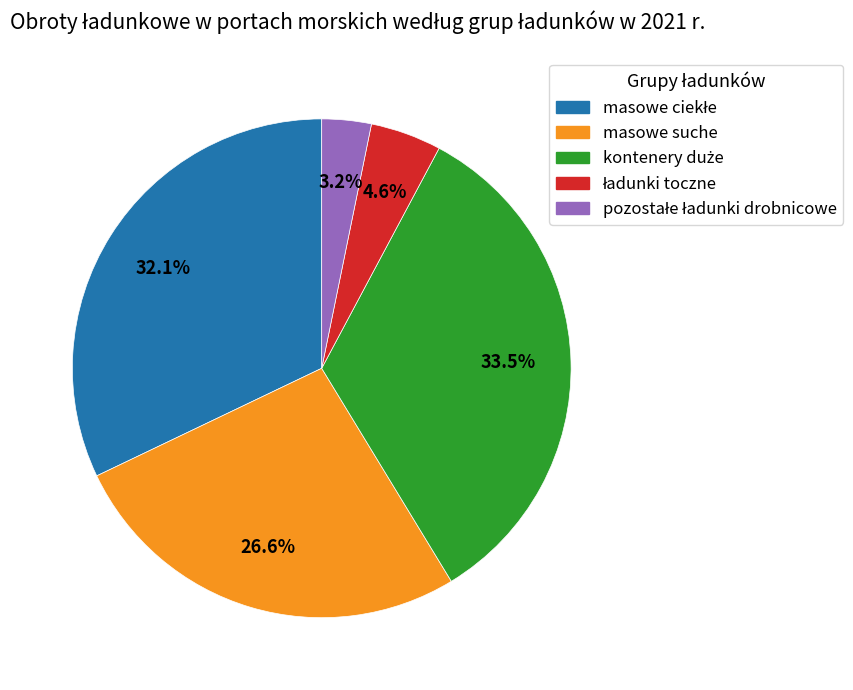

Does any single category account for the majority?

No